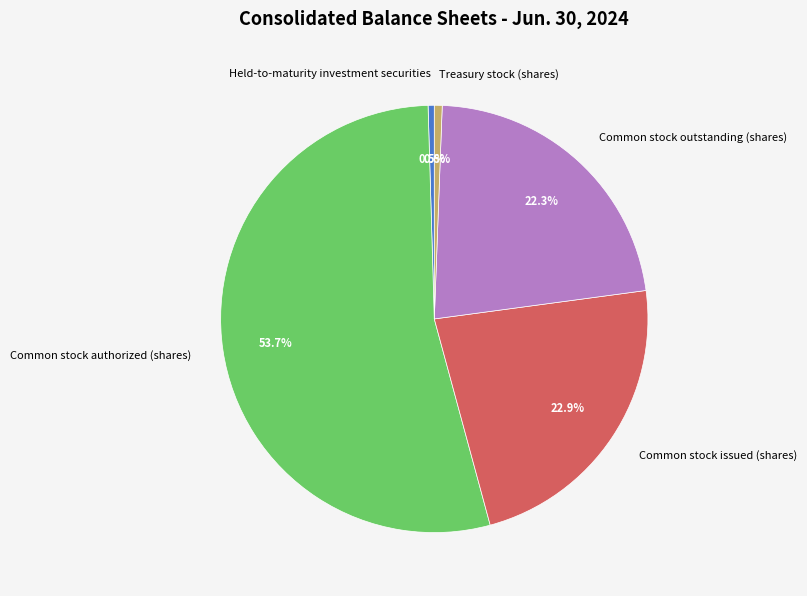

How many slices are in this pie chart?

5